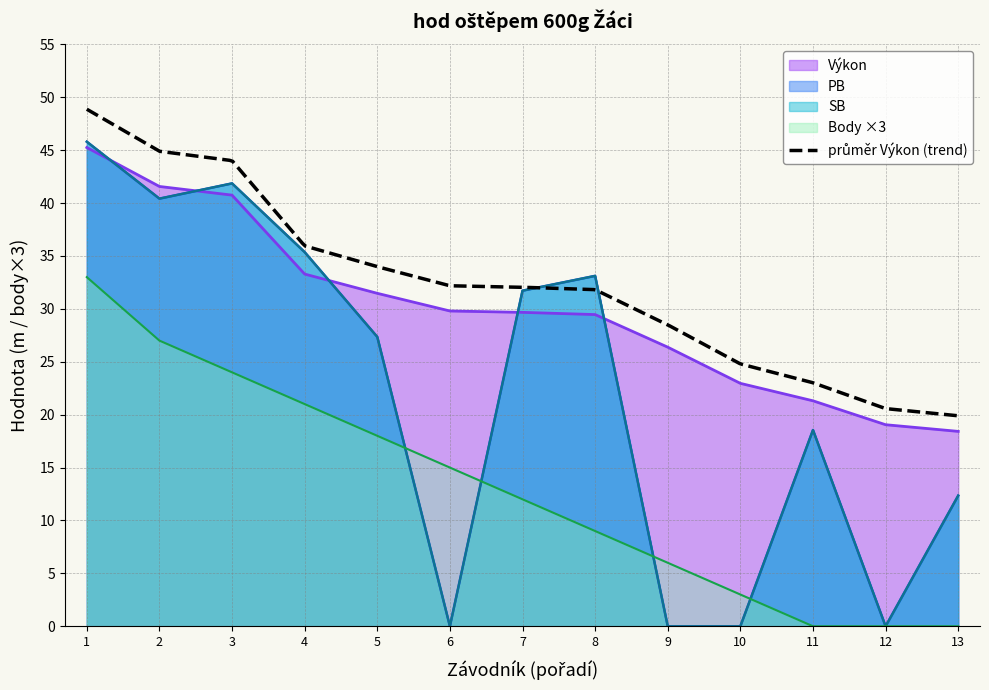

What is the lowest value of the Výkon series?

18.4